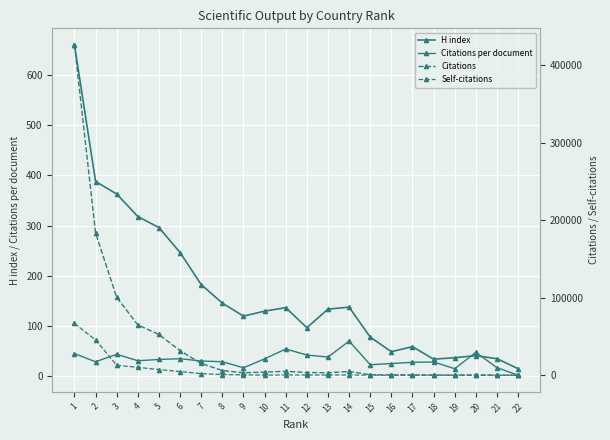

Which series has the largest total across all categories?

Citations